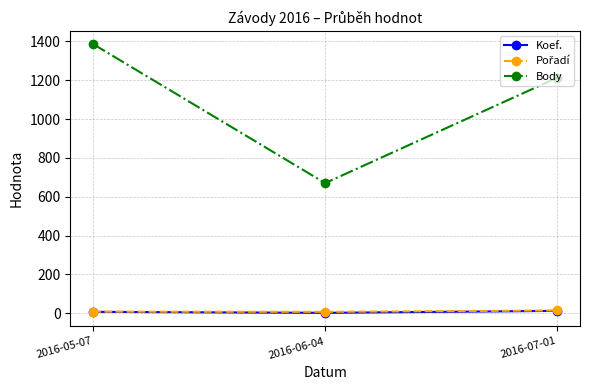

What is the label of the 1st point from the left?

2016-05-07